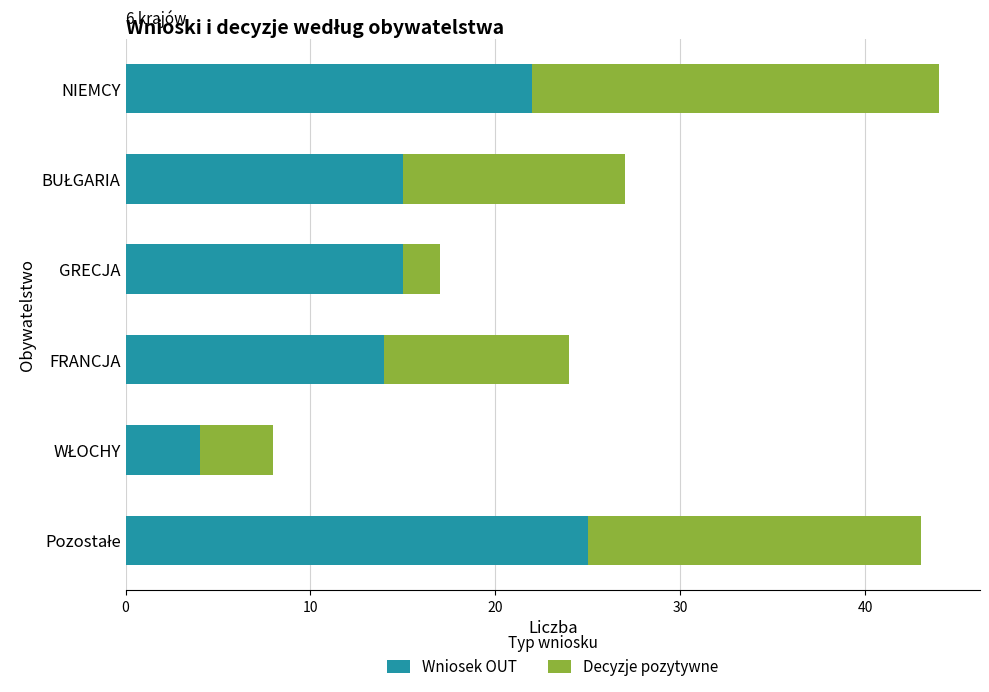

The Wniosek OUT series shows 24 at GRECJA. True or false?

False